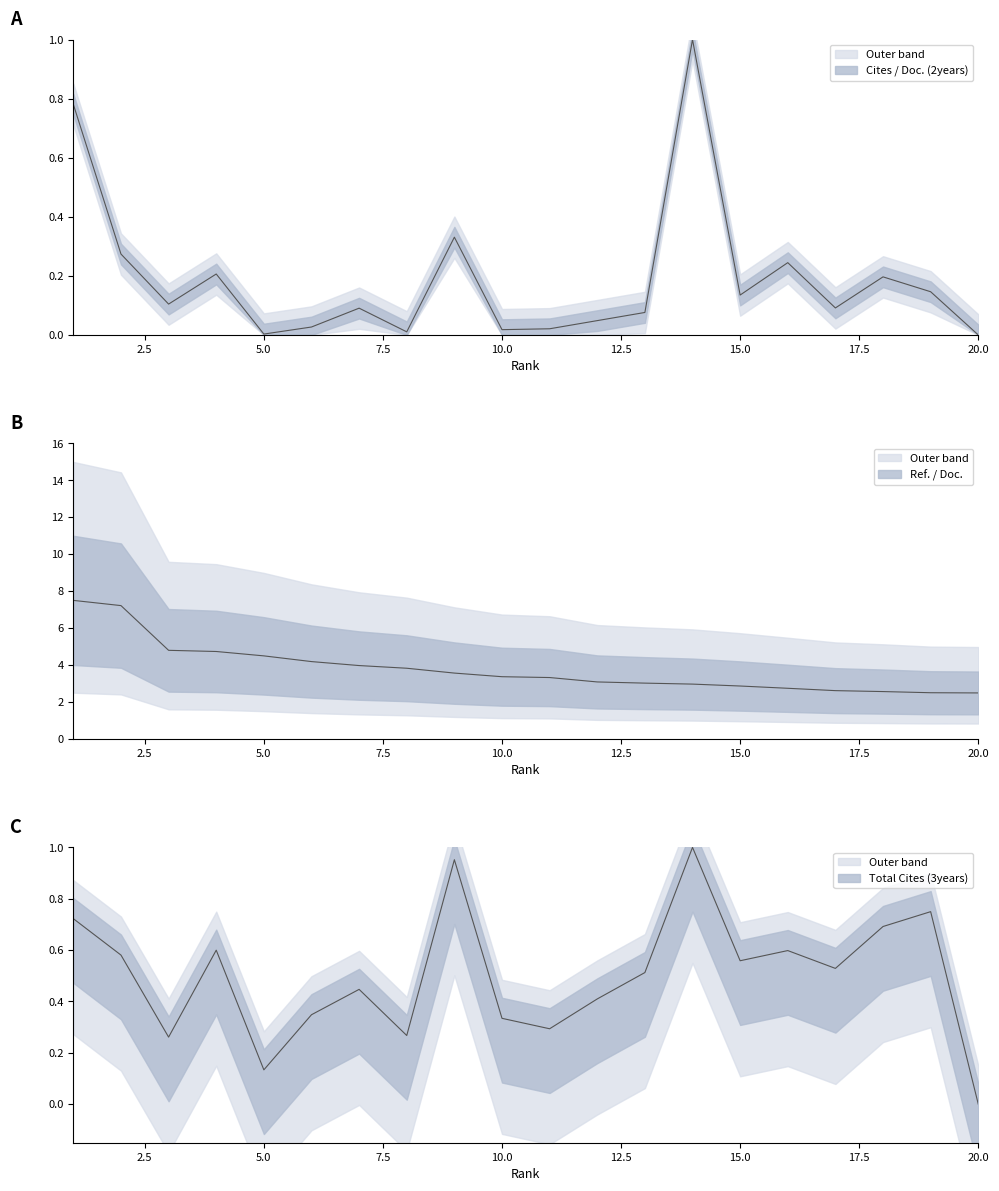

True or false: Ref. / Doc. has more than 0 points higher than both neighbors.

False